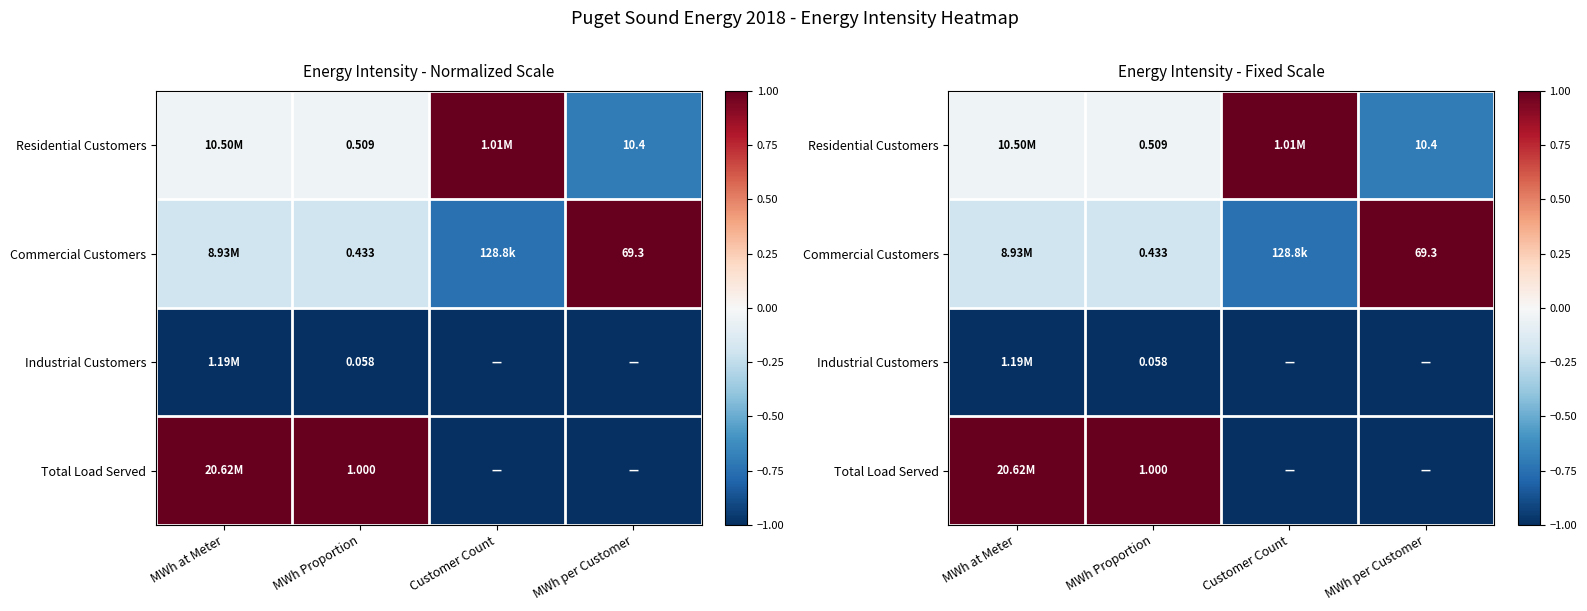

What is the difference between the highest and lowest values at MWh at Meter?

2.0